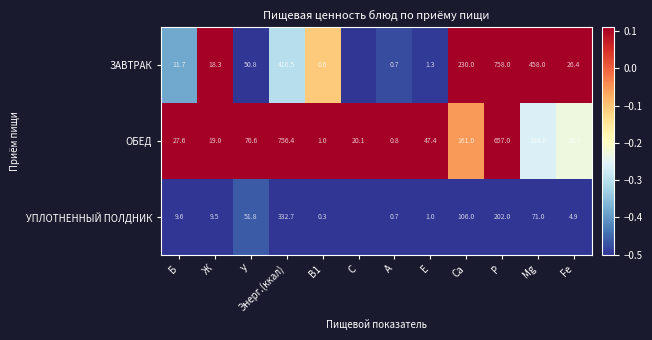

What is the maximum value for ОБЕД?

756.4